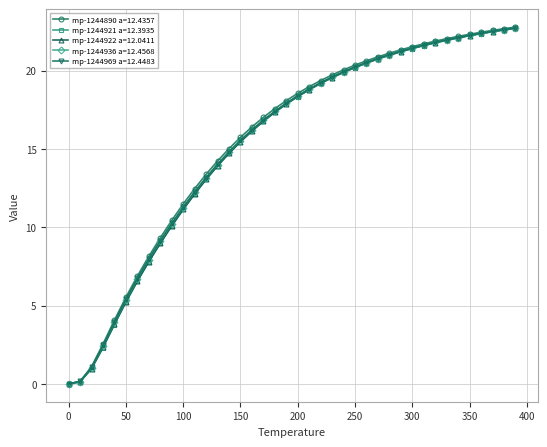

Count the number of data series in this chart.

5